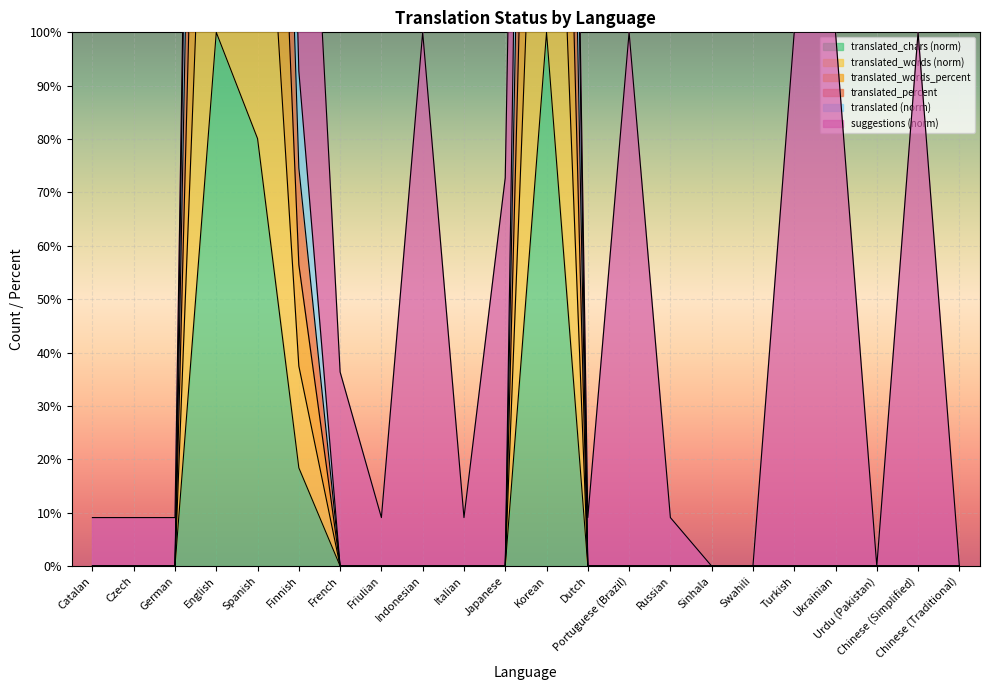

What is the approximate value of translated at English?

500.0